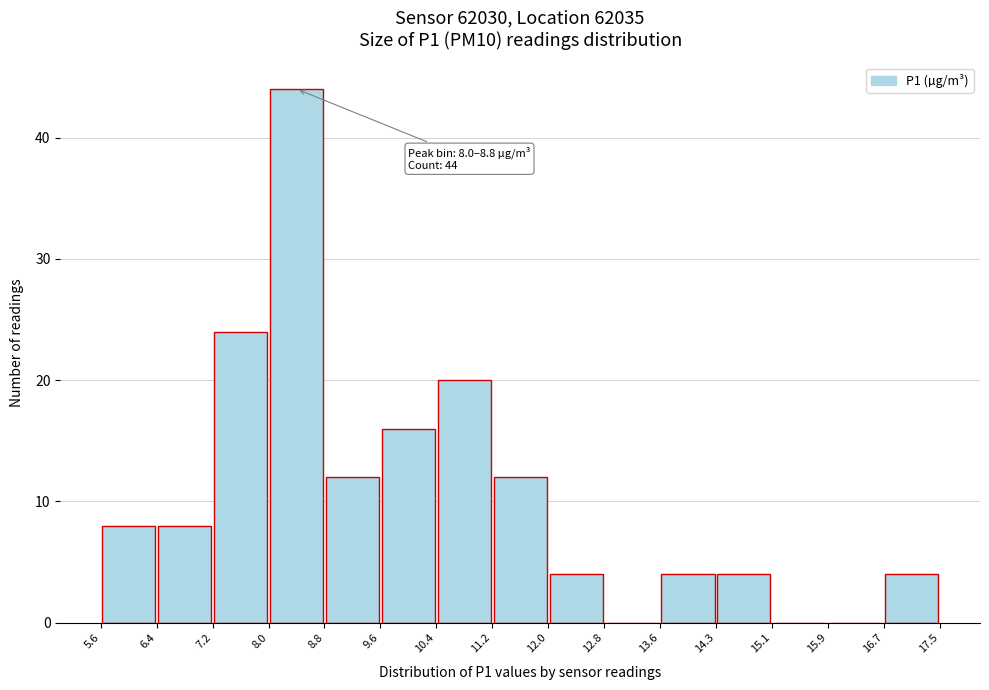

Which range on the x-axis has the tallest bar?

8.0 to 8.8